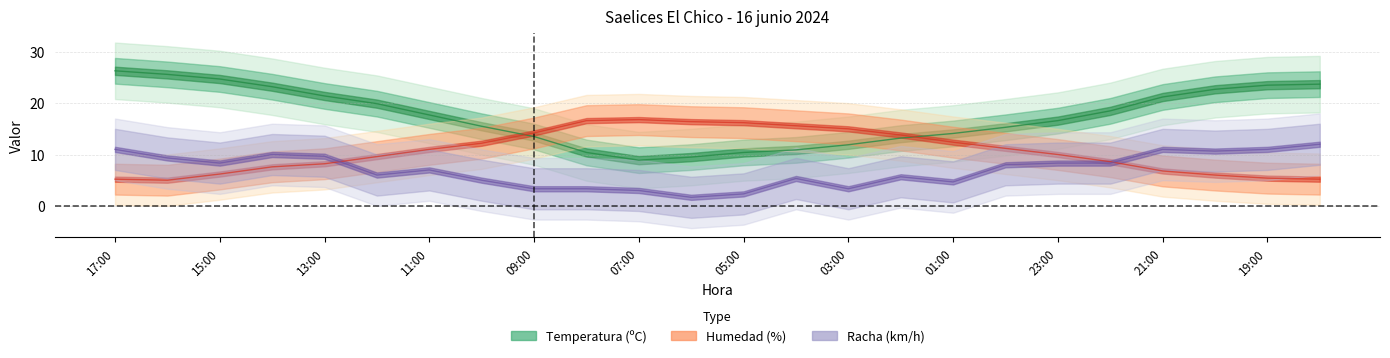

True or false: Humedad (%) and Racha (km/h) cross at least once.

True